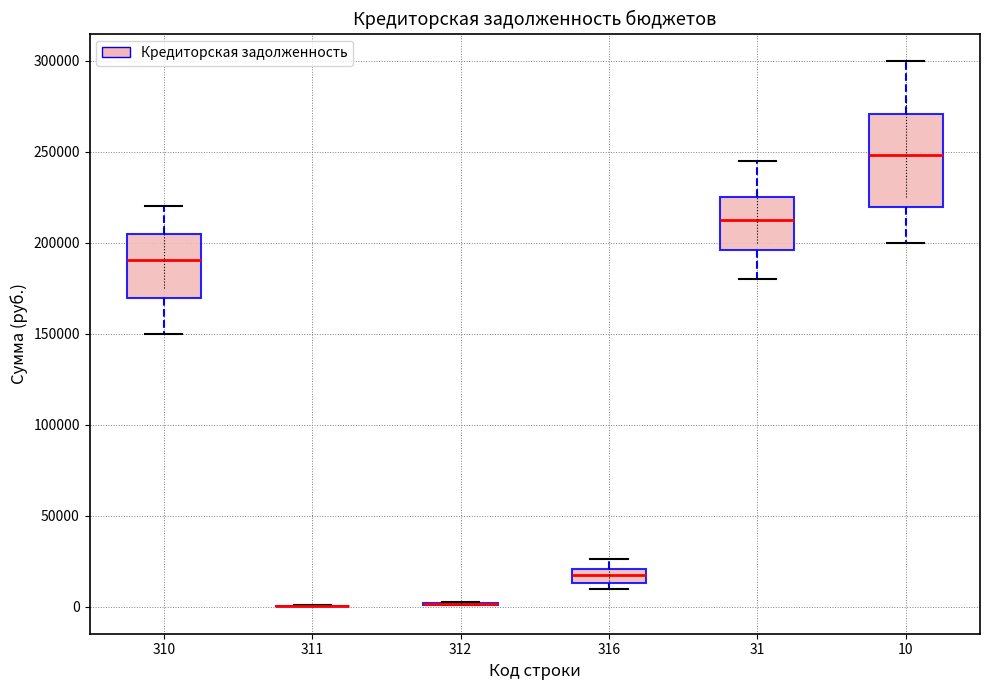

Reading left to right, transcribe this box plot: for each box, give where its median line is, the range the box spans, and where its two whiskers end, as read against the y-axis. The values are not printed on the chart, so give them approximately, as read against the axis.

310: median 190000, box 170000 to 205000, whiskers 150000 to 220000
311: box collapsed to a line at 0, whiskers 0 to 0
312: box collapsed to a line at 0, whiskers 0 to 5000
316: median 15000 (inside the box), box 15000 to 20000, whiskers 10000 to 25000
31: median 215000, box 195000 to 225000, whiskers 180000 to 245000
10: median 250000, box 220000 to 270000, whiskers 200000 to 300000